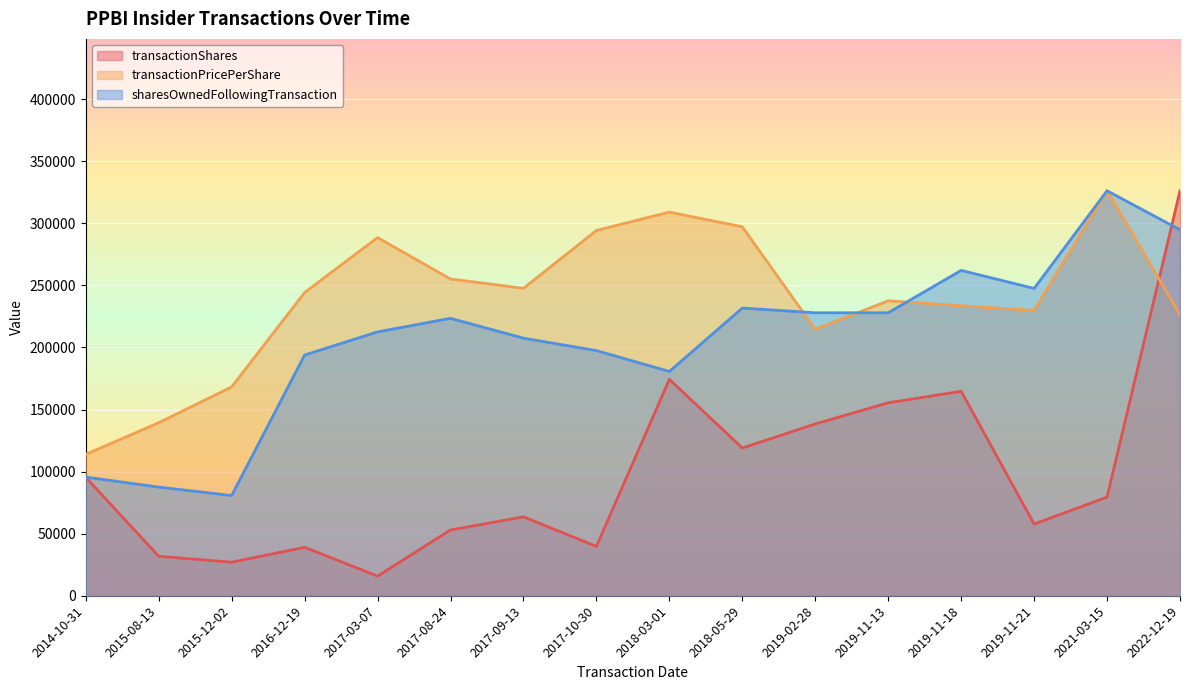

True or false: transactionPricePerShare has a value of 168214.6 at 2015-12-02.

True